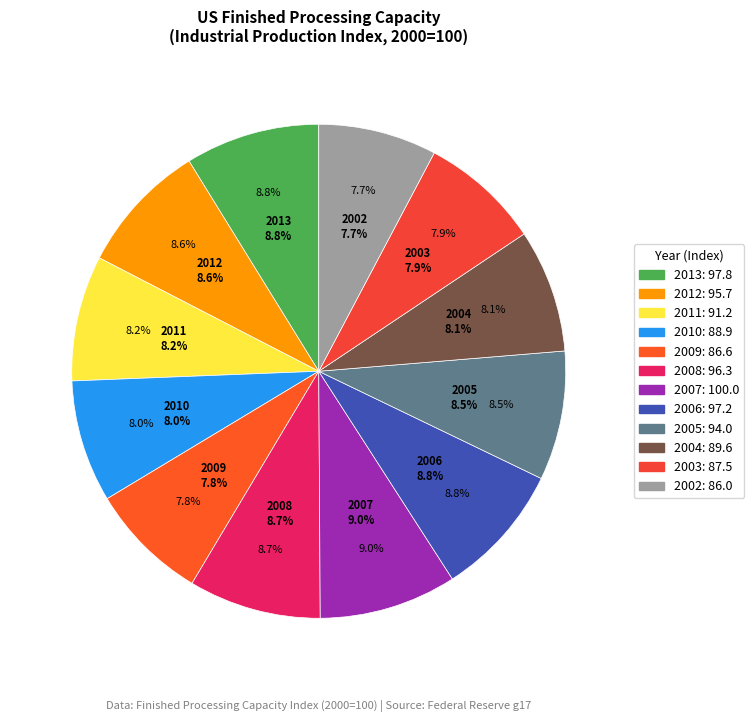

Count the number of slices in the pie.

12